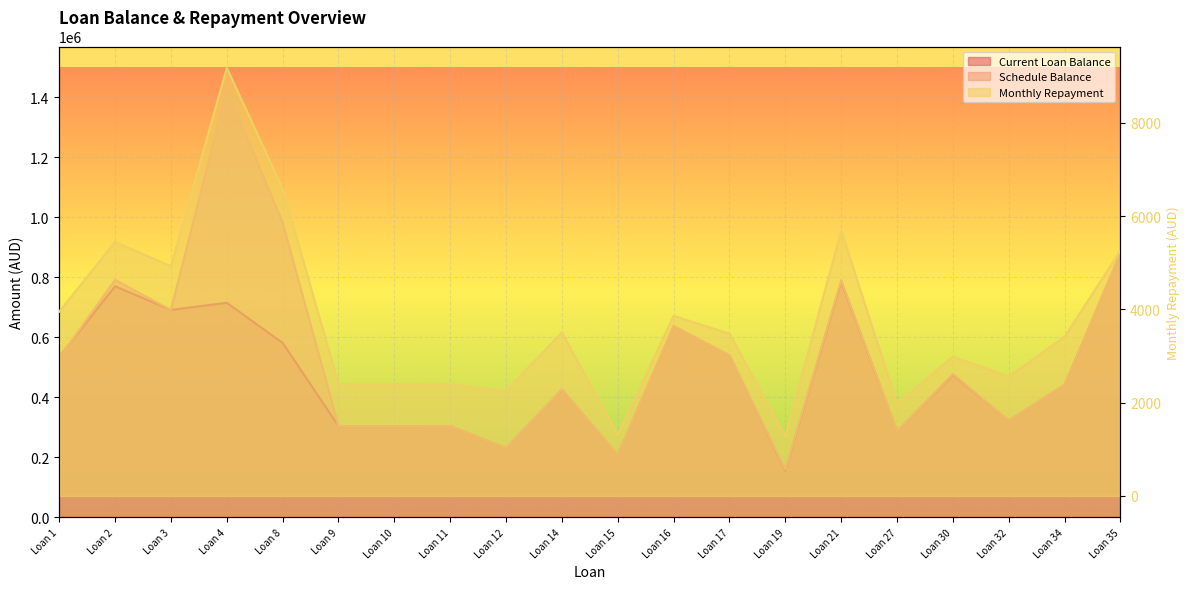

At which category is the sum across all series the highest?

Loan 4